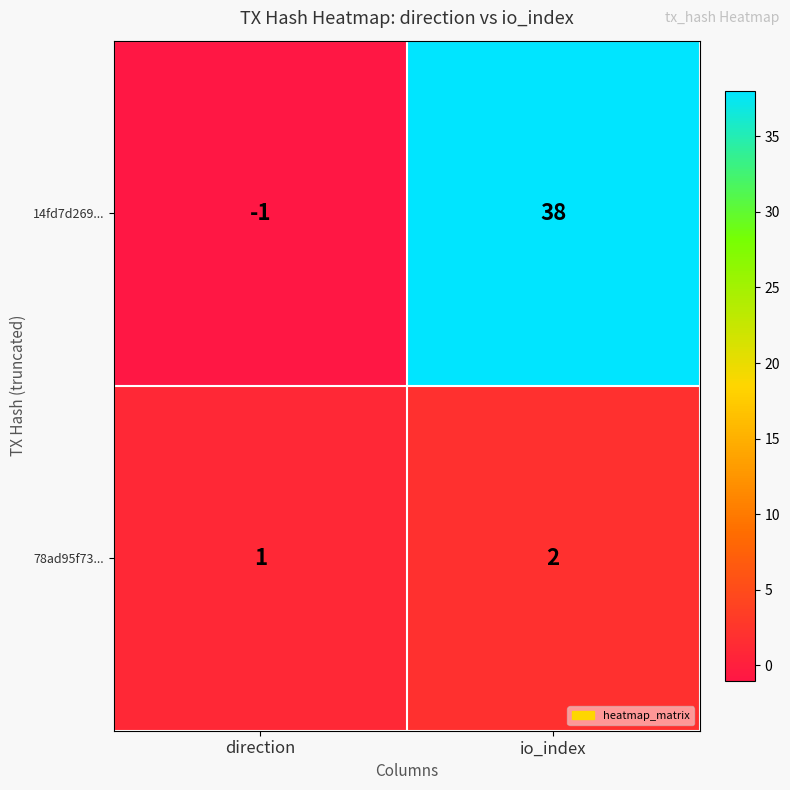

Reading right to left, what are all the values shown in this chart?

14fd7d269...: io_index=38	direction=-1
78ad95f73...: io_index=2	direction=1